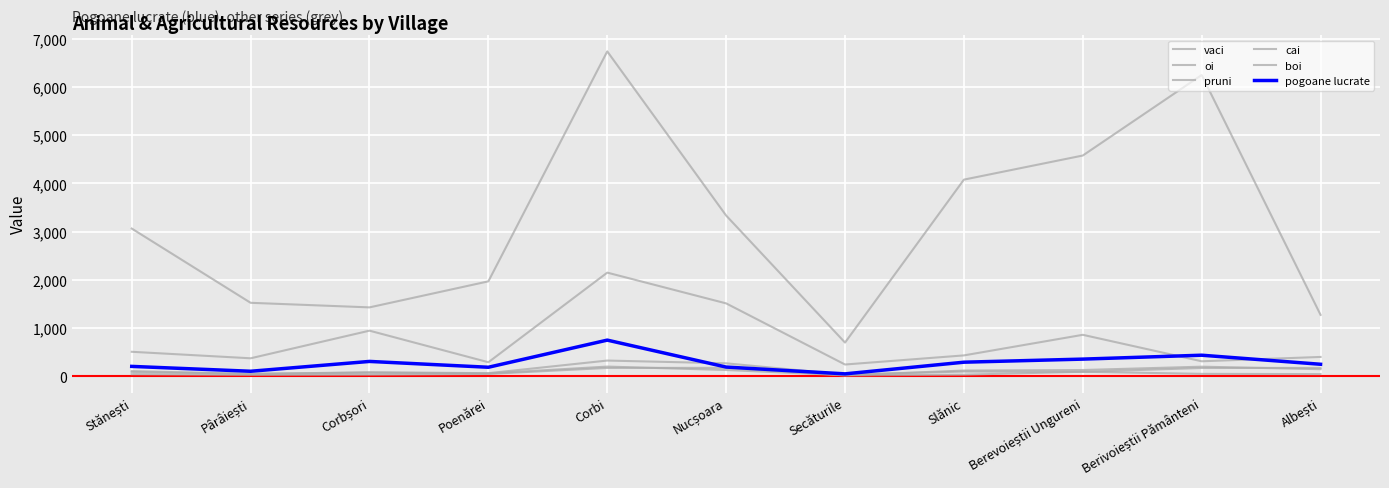

True or false: pogoane lucrate and cai intersect in this chart.

False